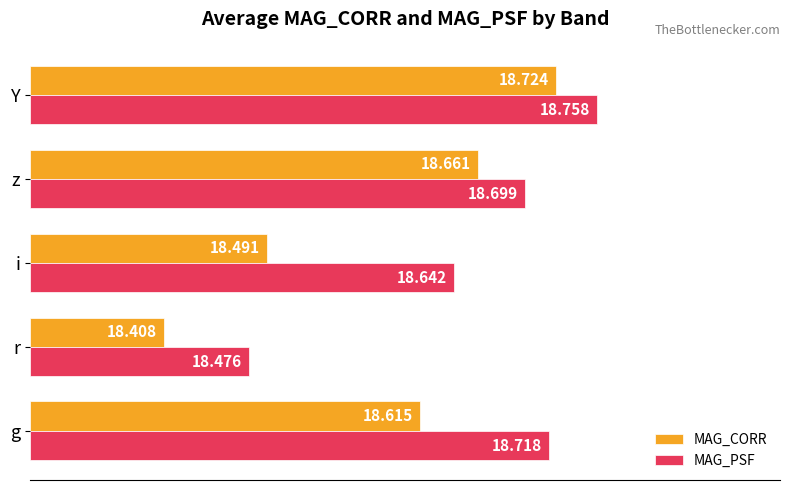

What are all the series names shown in the legend?

MAG_CORR, MAG_PSF